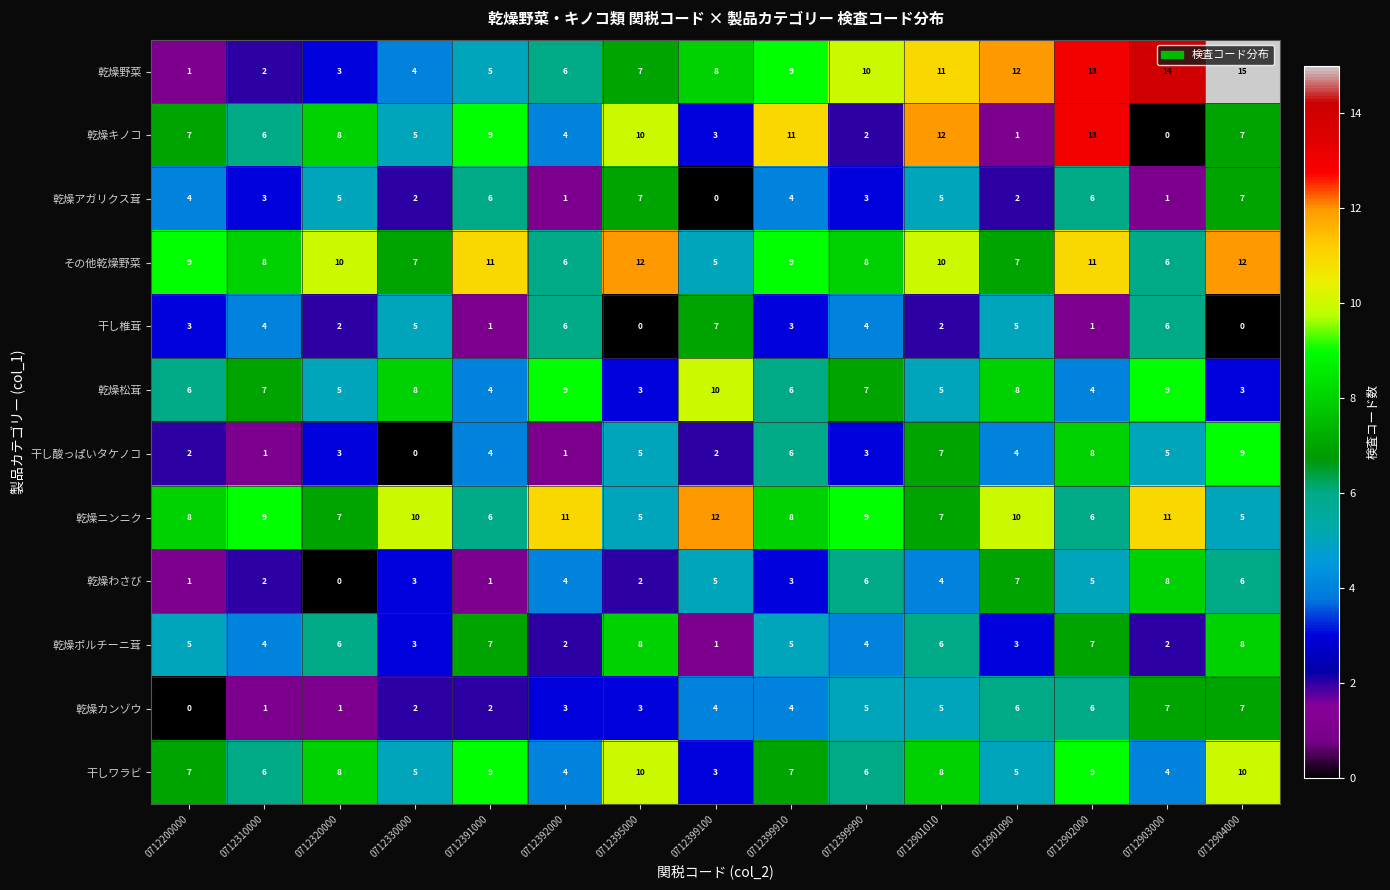

Which series has the largest total across all categories?

その他乾燥野菜